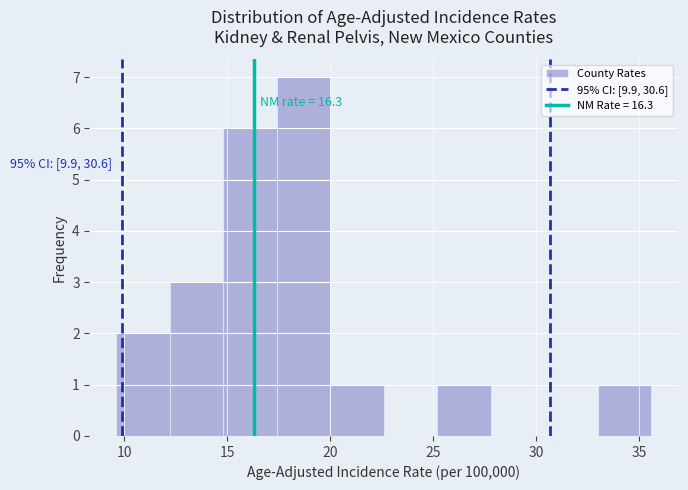

Which range on the x-axis has the tallest bar?

17.4 to 20.0